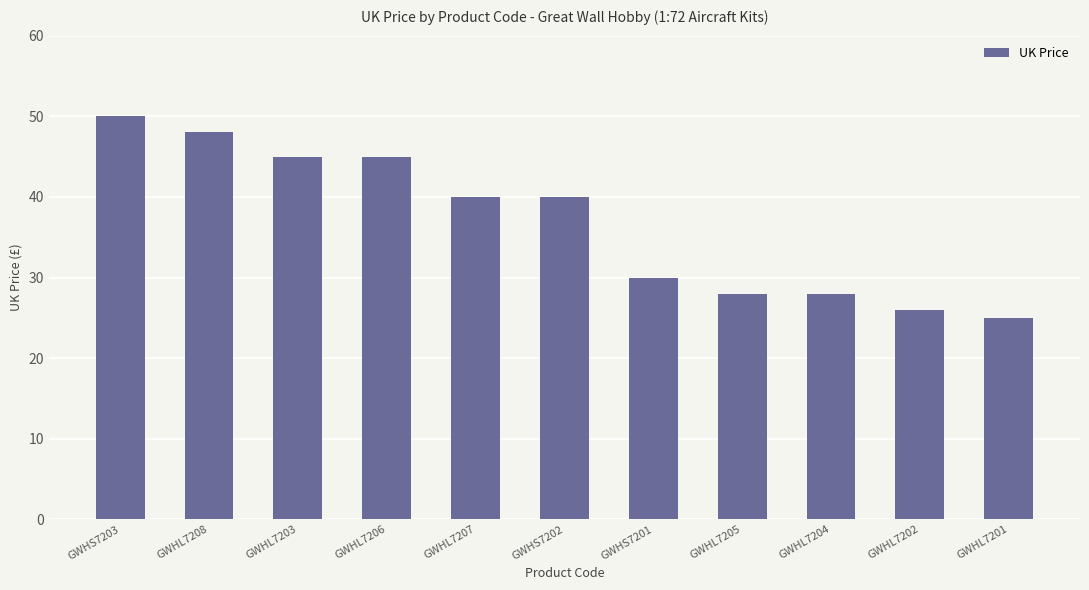

At which category does the chart reach its minimum across all series?

GWHL7201